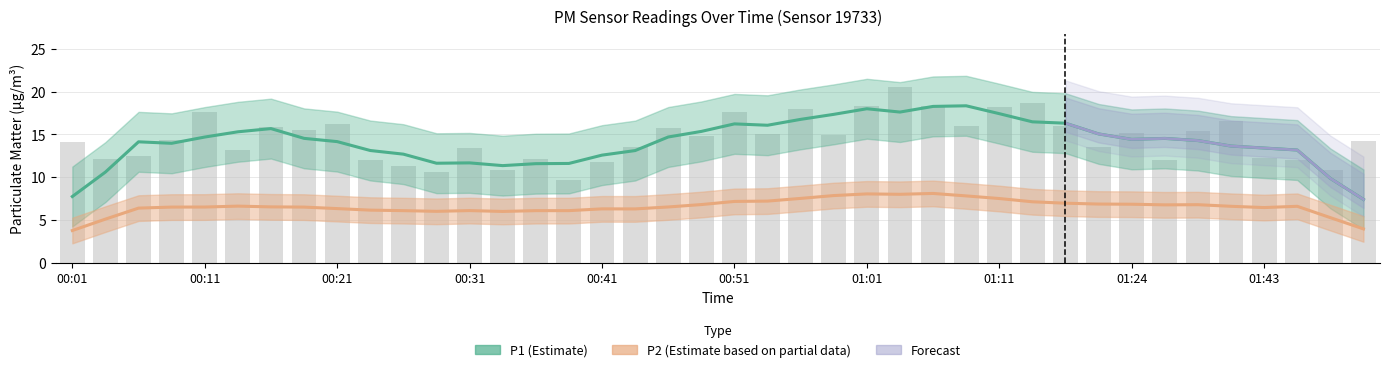

Are the bars horizontal?

No